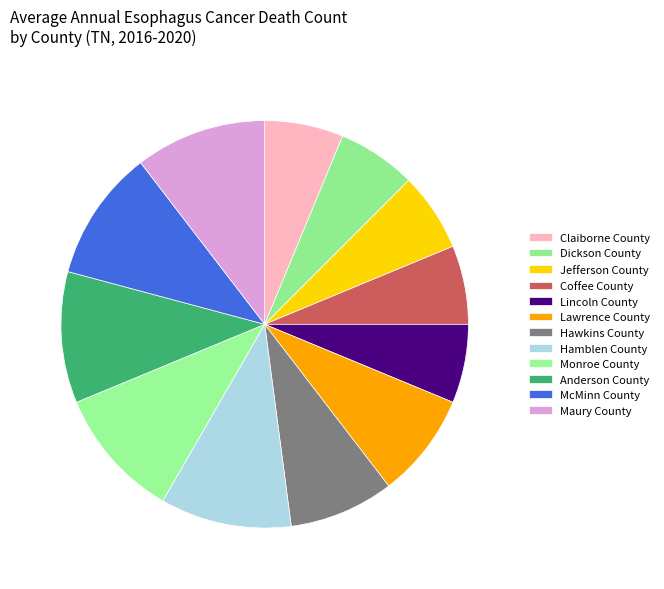

How many segments does this pie chart have?

12